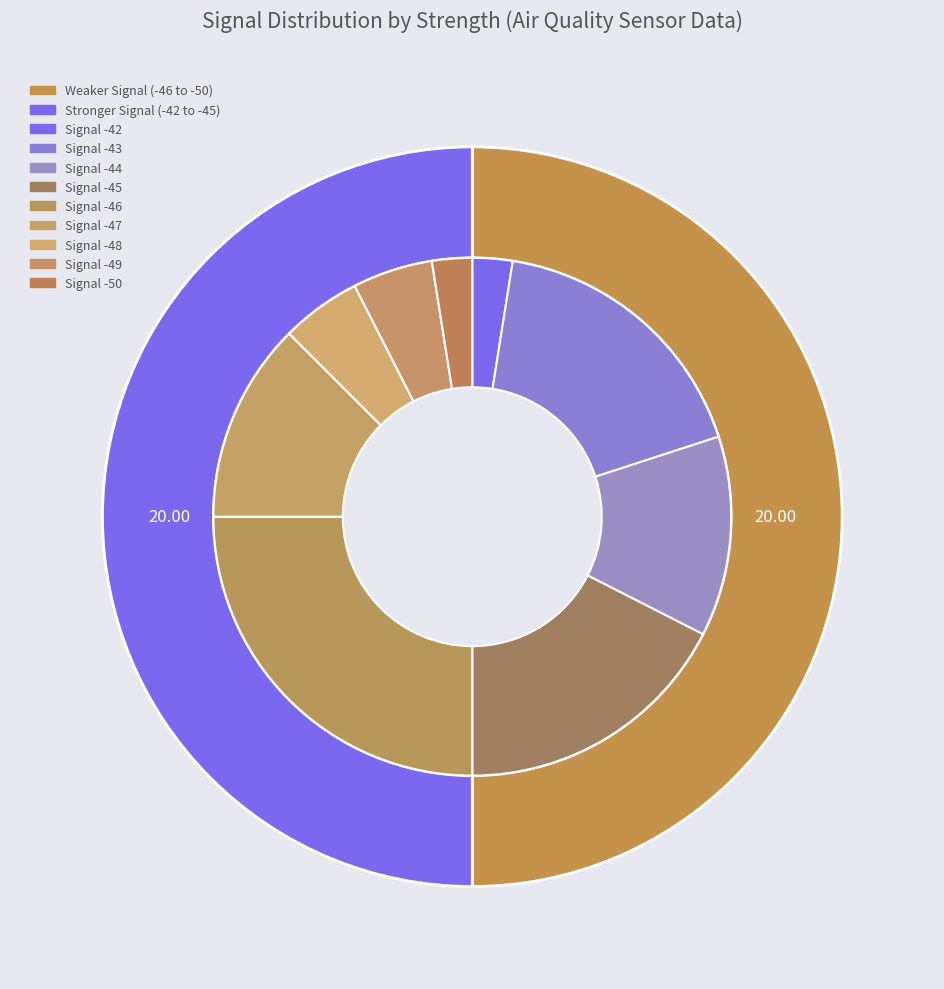

Is 26 the majority of the pie?

No